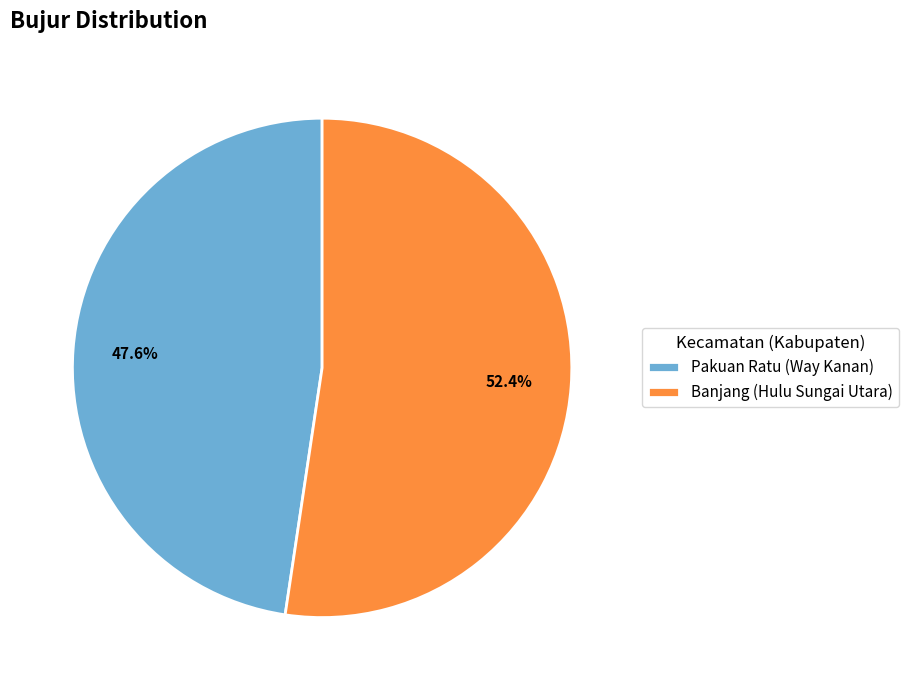

The Pakuan Ratu (Way Kanan) slice represents 48% of the pie. True or false?

True